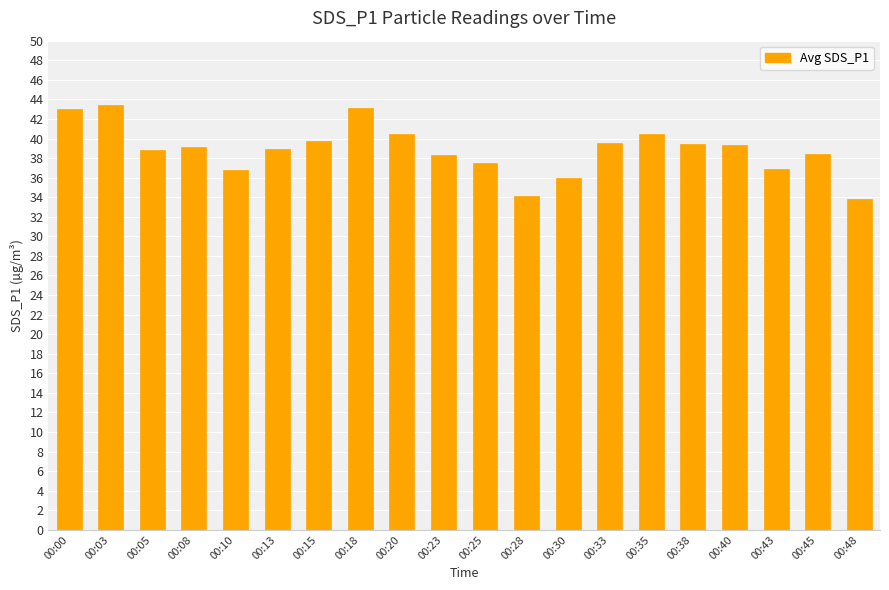

What is the smallest value displayed?

33.8